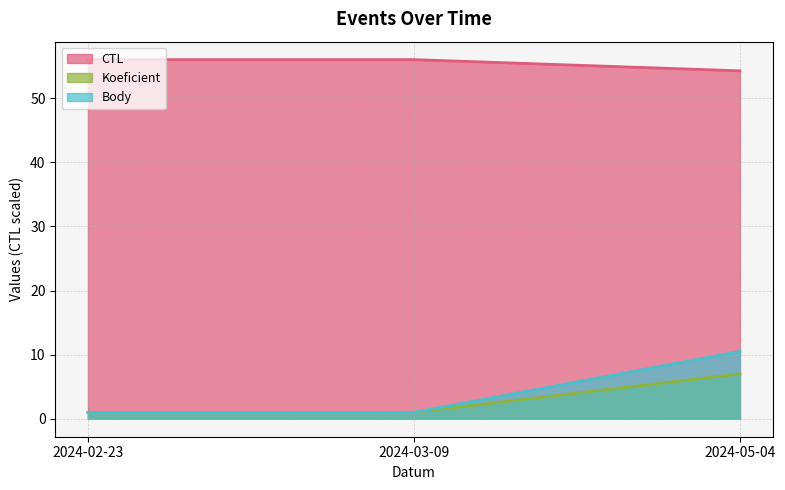

How many lines are shown in the chart?

3